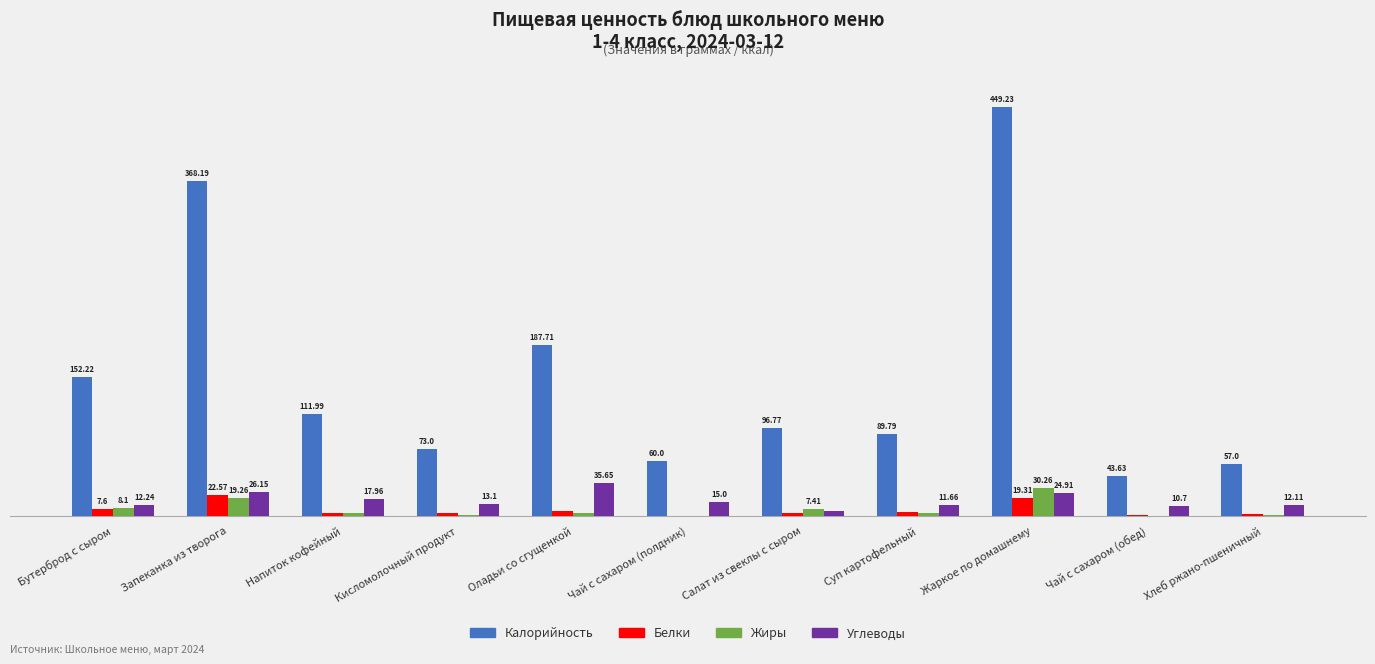

Which label corresponds to the largest value in the chart?

Жаркое по домашнему